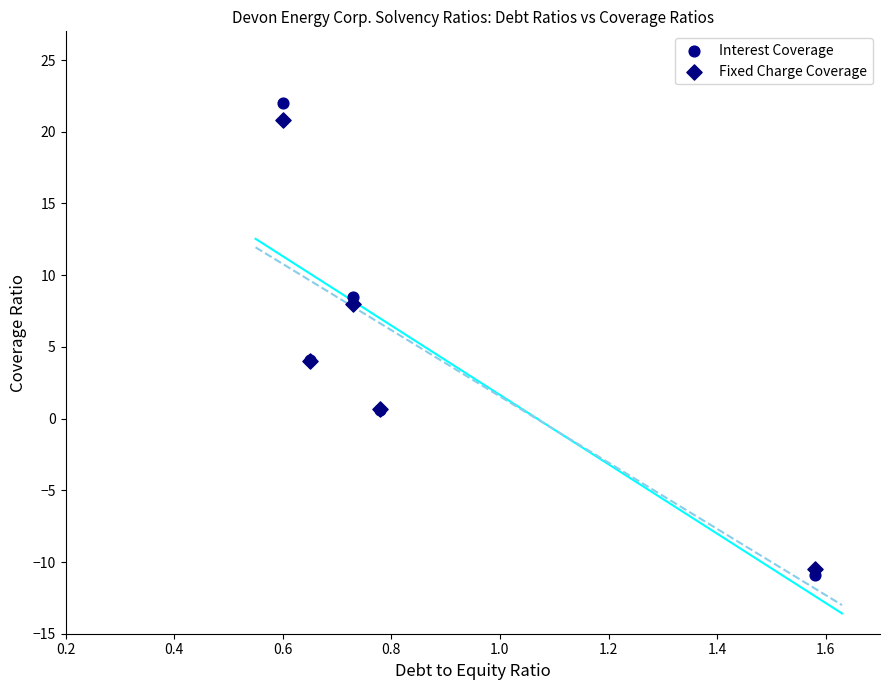

What is the X range (max minus min) for the scatter plot?

1.0